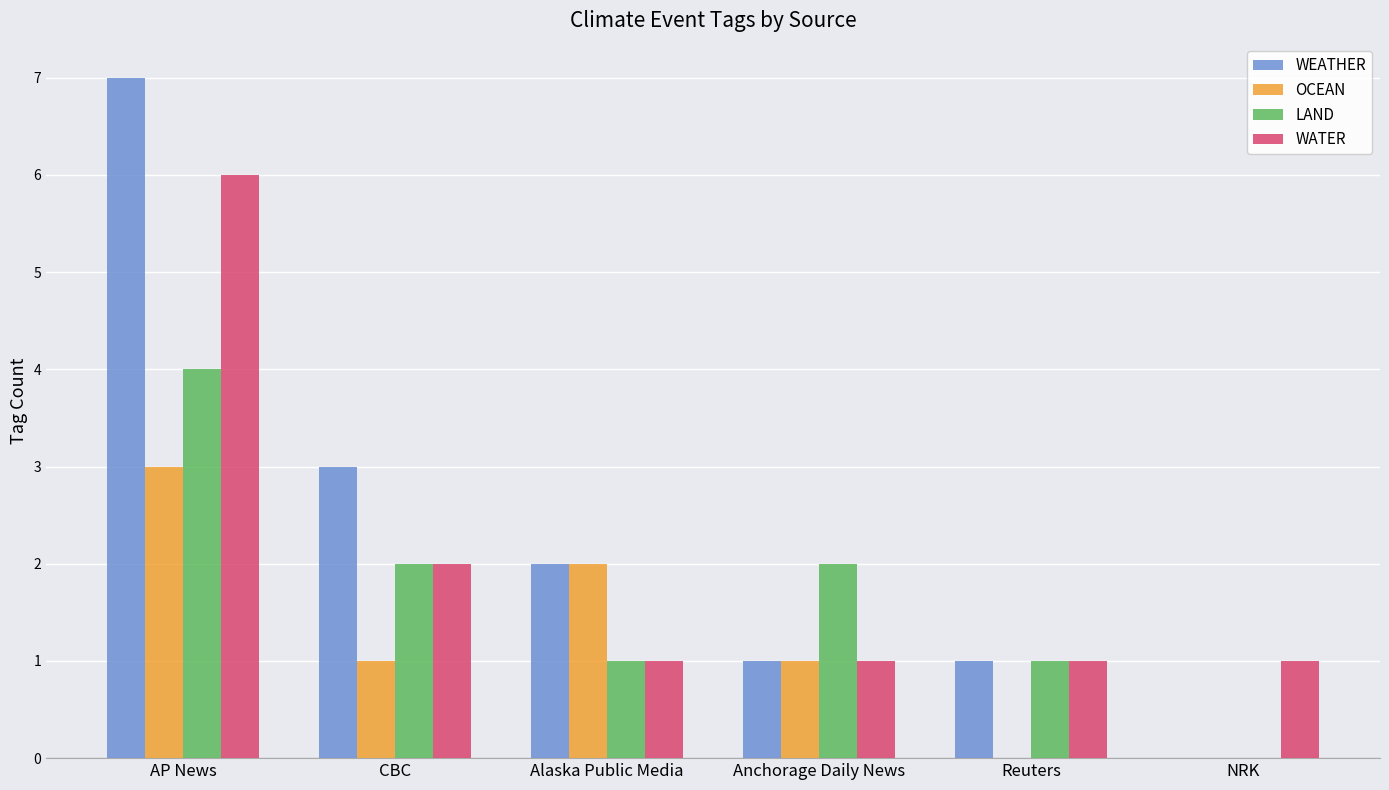

Is it true that WEATHER equals 1 at CBC?

False